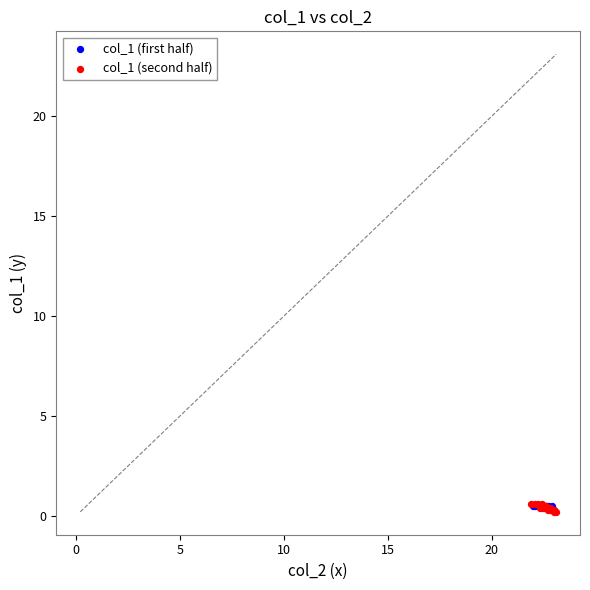

What are all the series names shown in the legend?

col_1 (first half), col_1 (second half)